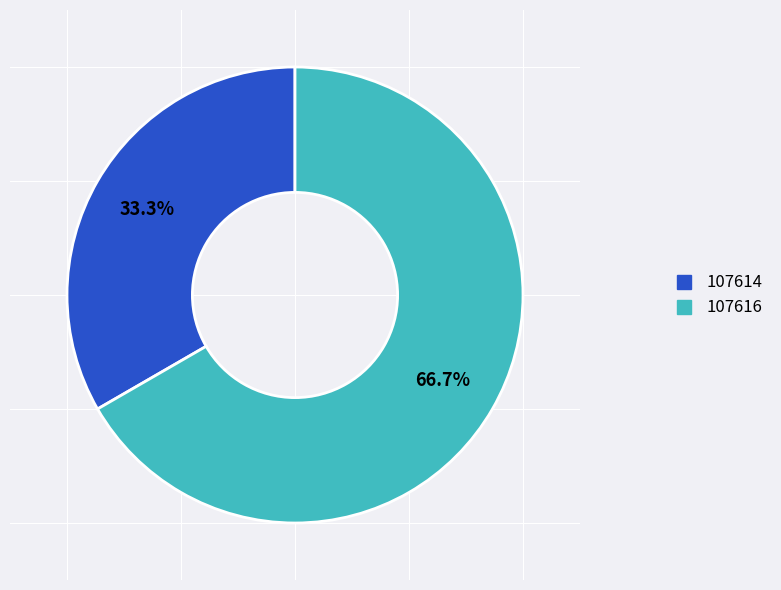

Approximately how many times larger is the value at 107614 compared to 107616?

0.5